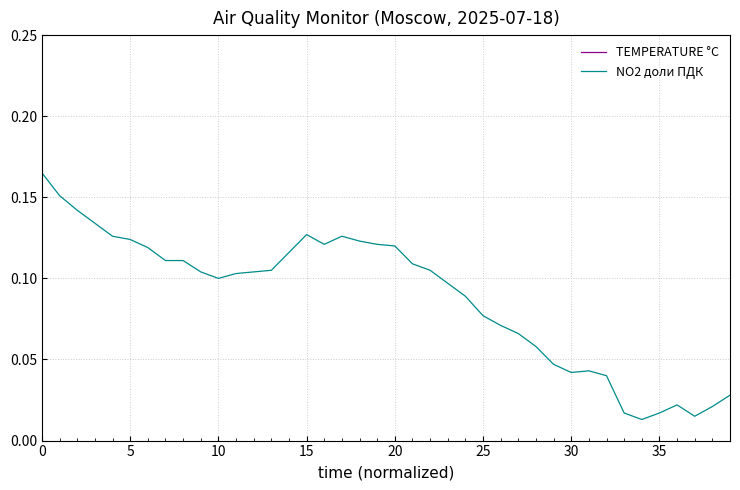

True or false: NO2 доли ПДК has a value of 0.1 at 14.

True